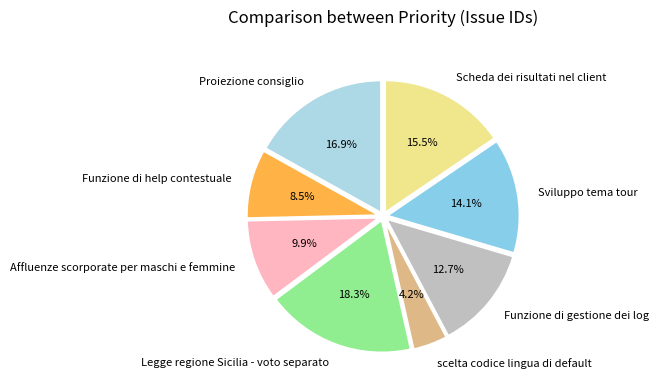

Which slice is the smallest?

scelta codice lingua di default